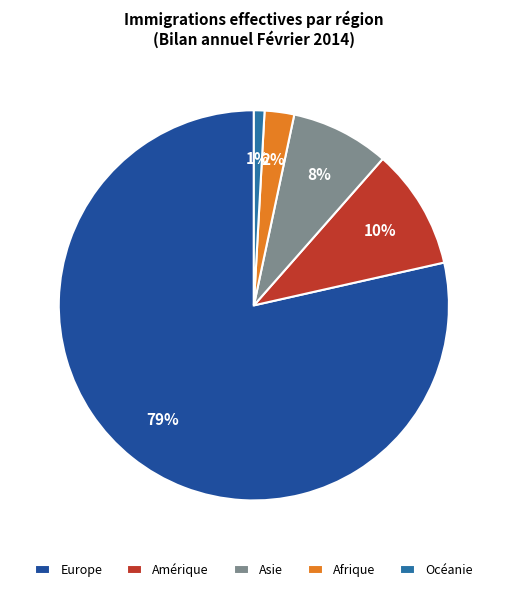

To the nearest percent, what is the difference between the largest and smallest slice percentages?

78%